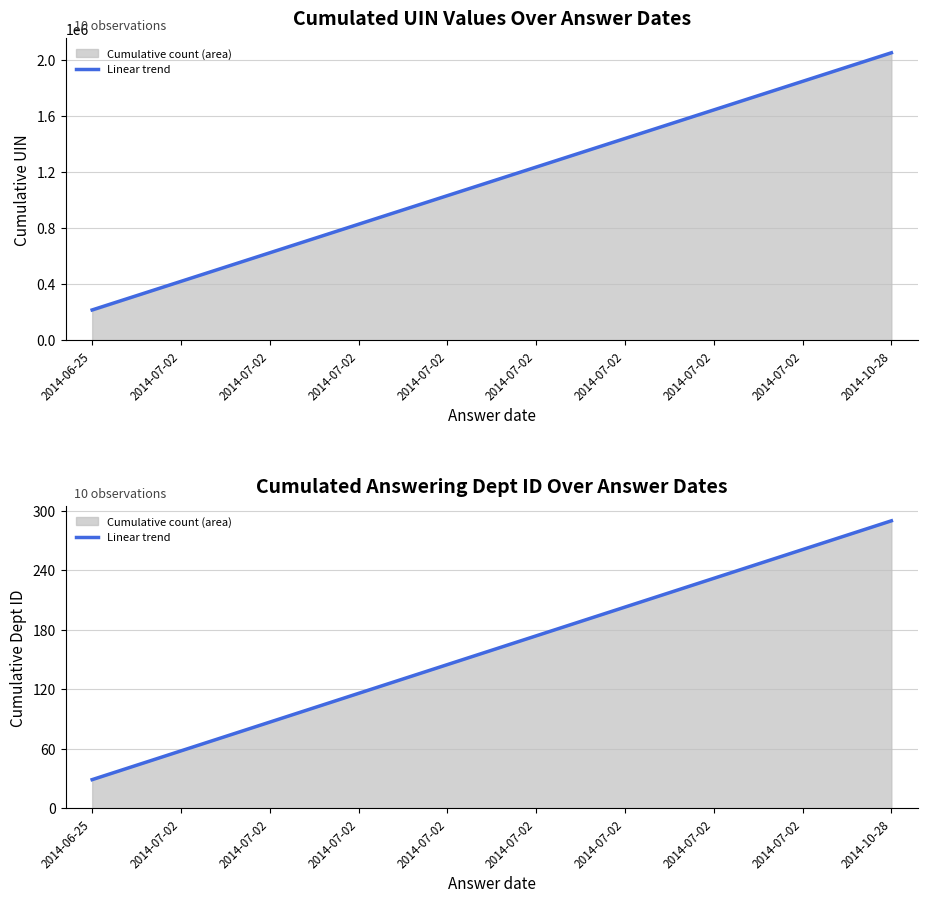

What is the smallest value displayed?

29.0